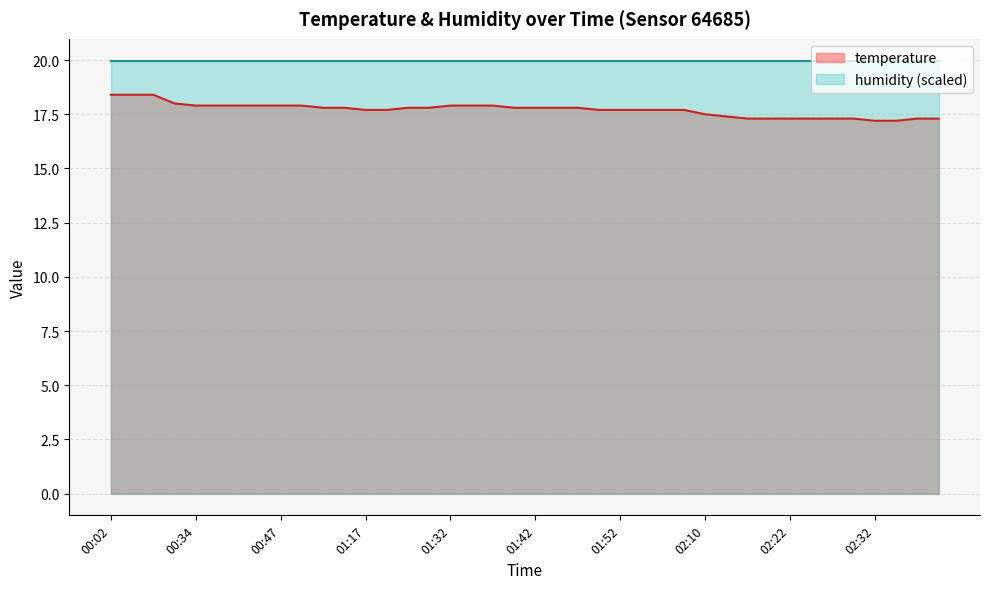

What is the sum of the values at 02:40 and 01:45?

35.1